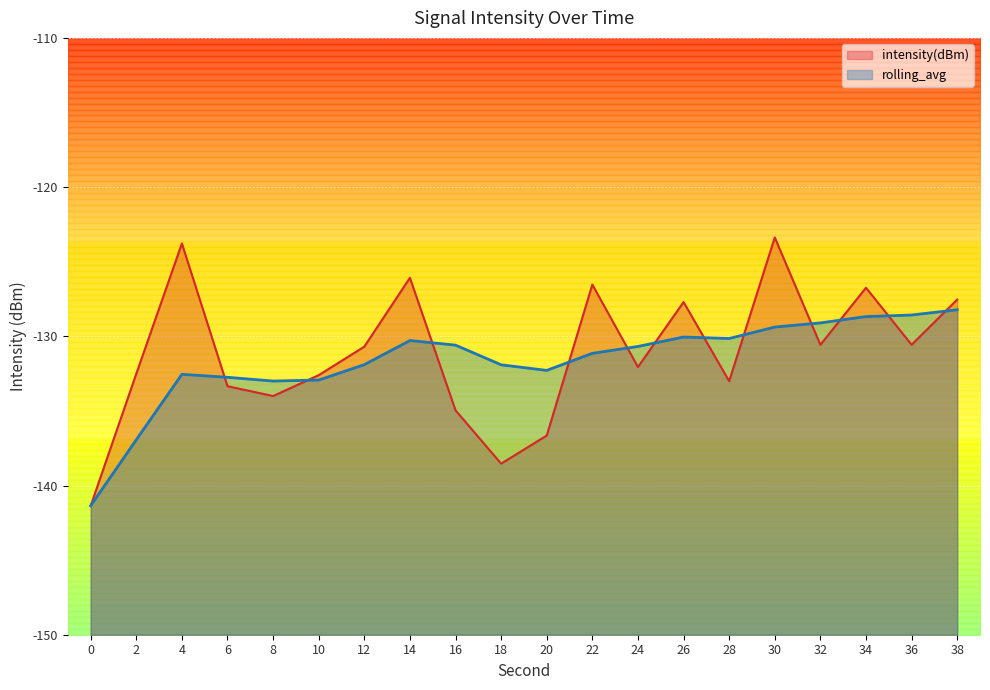

What is the minimum value for intensity(dBm)?

-141.4